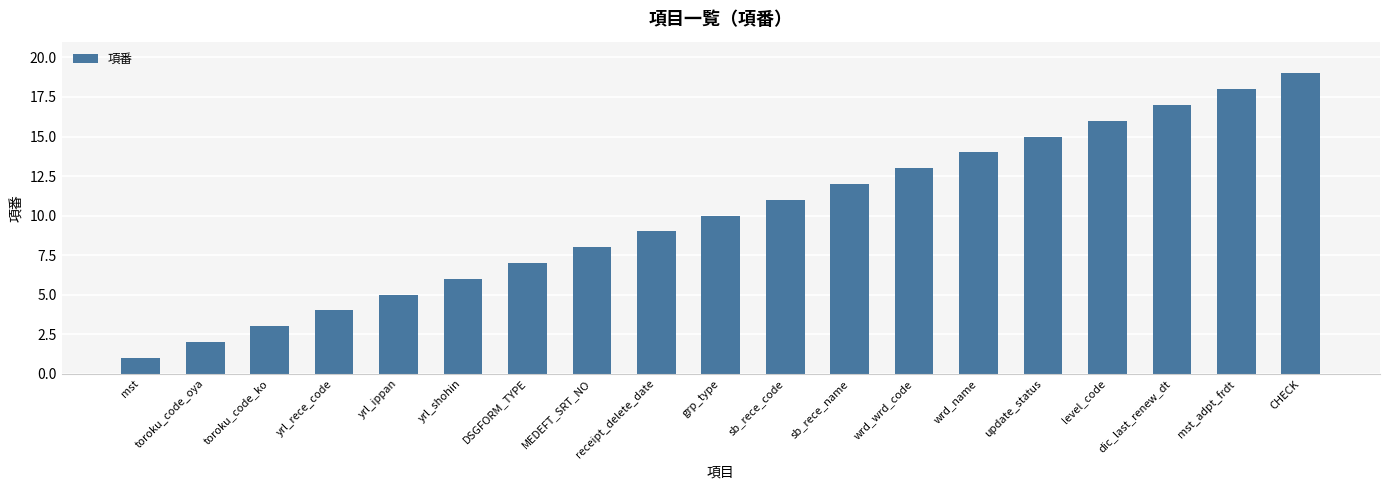

Reading right to left, extract all data points from this chart.

CHECK=19	mst_adpt_frdt=18	dic_last_renew_dt=17	level_code=16	update_status=15	wrd_name=14	wrd_wrd_code=13	sb_rece_name=12	sb_rece_code=11	grp_type=10	receipt_delete_date=9	MEDEFT_SRT_NO=8	DSGFORM_TYPE=7	yrl_shohin=6	yrl_ippan=5	yrl_rece_code=4	toroku_code_ko=3	toroku_code_oya=2	mst=1